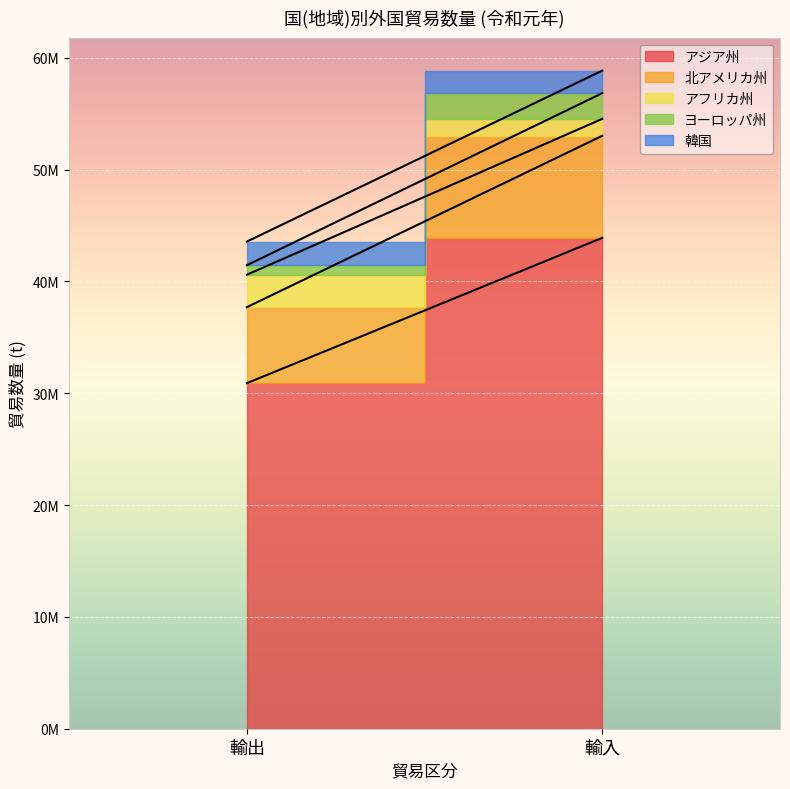

Reading right to left, extract all data points from this chart.

アジア州: 43896194	30901329
北アメリカ州: 9125734	6797253
アフリカ州: 1515481	2897114
ヨーロッパ州: 2297291	852250
韓国: 2018398	2113823